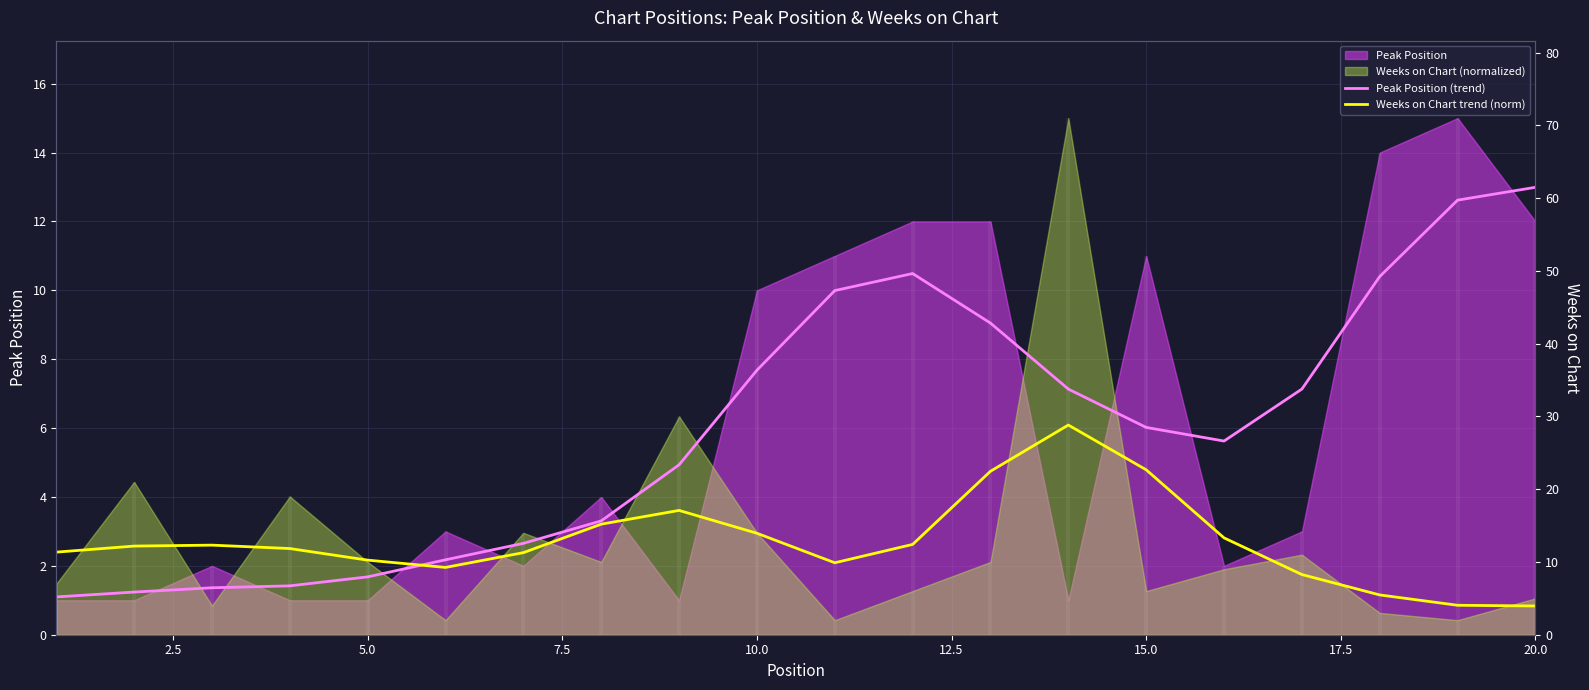

At which category is the sum across all series the highest?

20.0